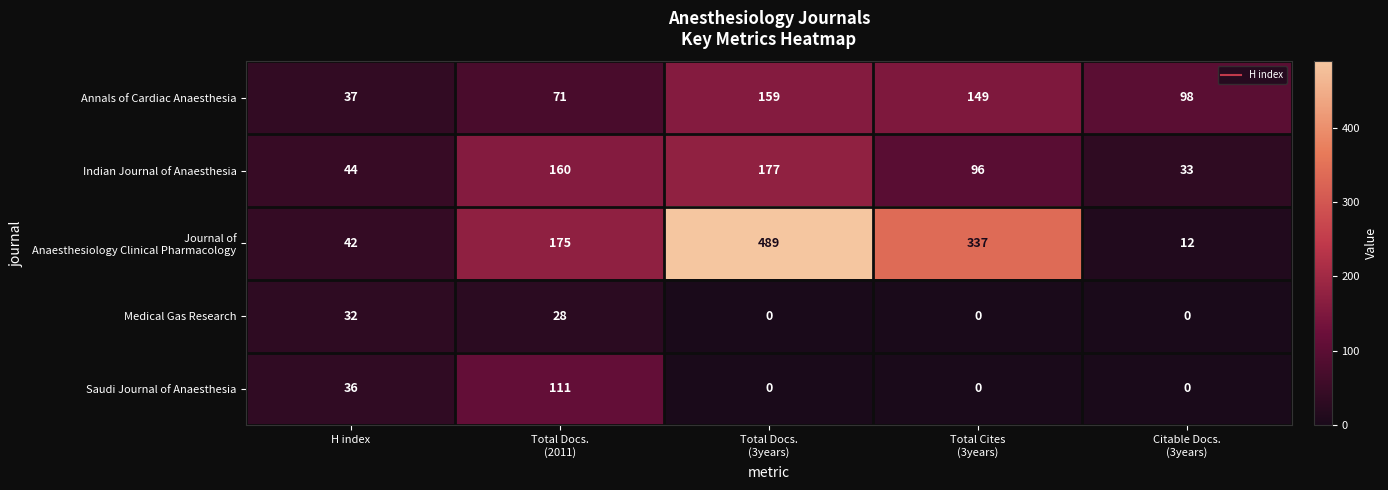

At how many categories does at least one series exceed 23?

5